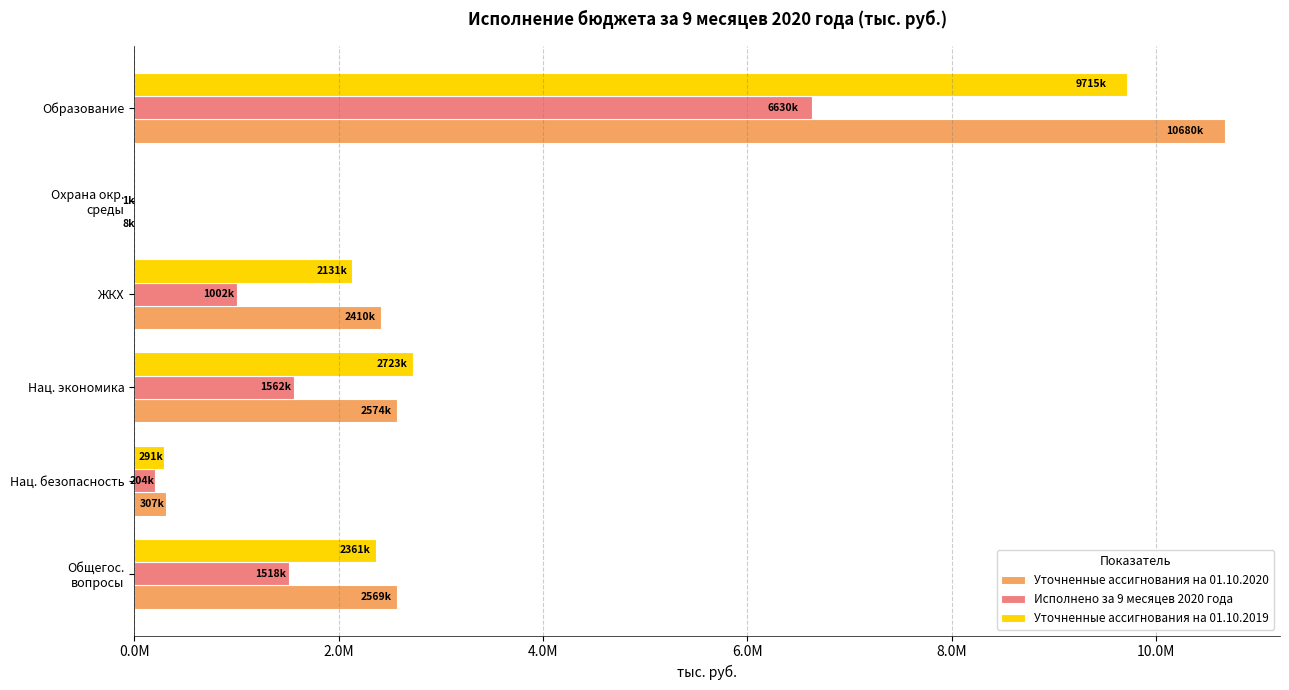

Reading left to right, what are all the values shown in this chart?

Уточненные ассигнования на 01.10.2020: 2568555.0	306756.8	2573950.8	2409649.4	8226.9	10679948.6
Исполнено за 9 месяцев 2020 года: 1518066.8	203841.8	1562142.8	1001608.0	1356.2	6630397.2
Уточненные ассигнования на 01.10.2019: 2361372.6	291247.3	2723337.9	2131305.1	0.0	9714899.5